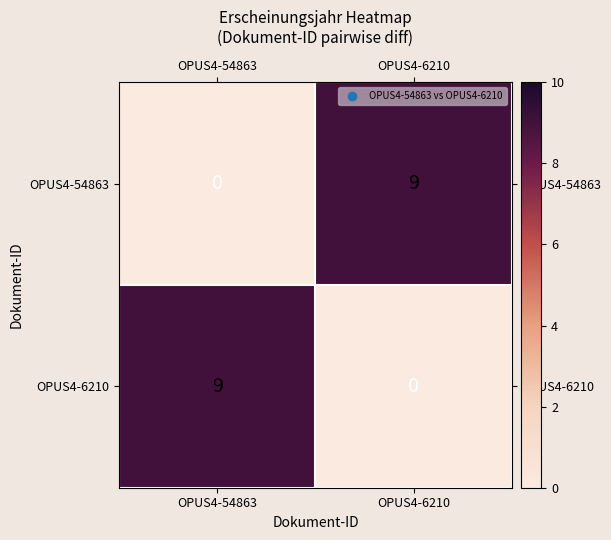

What is the difference between the highest and lowest values at OPUS4-54863?

9